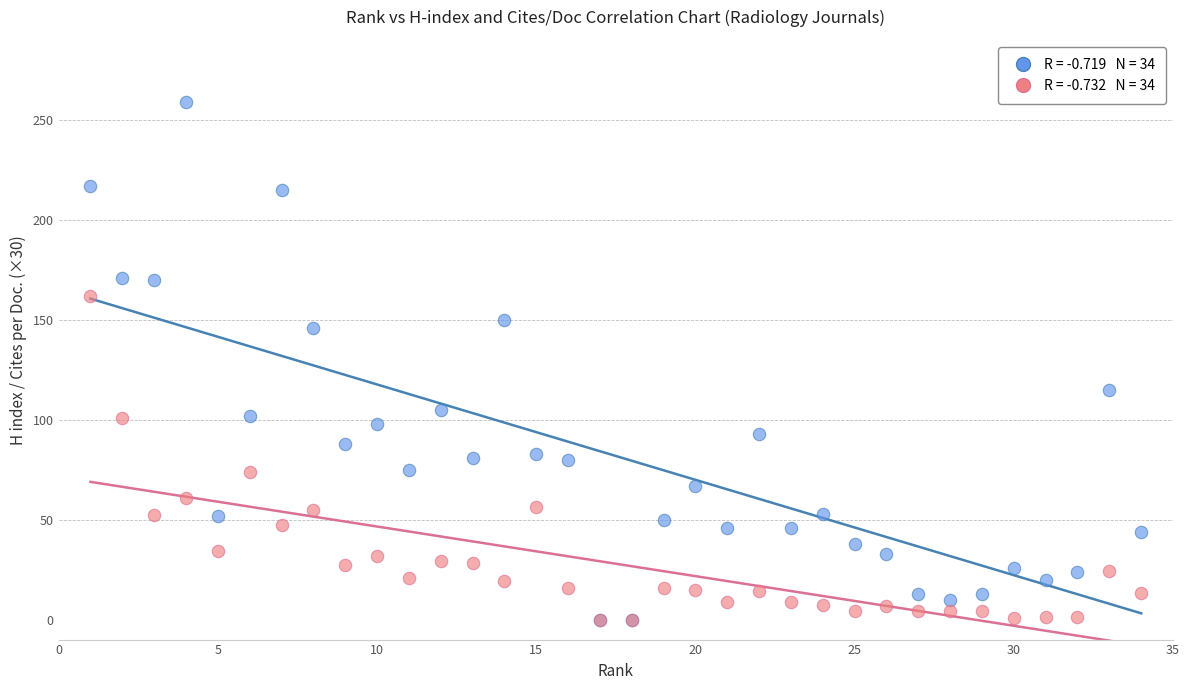

Across all series, what Y value is closest to 129?

115.0